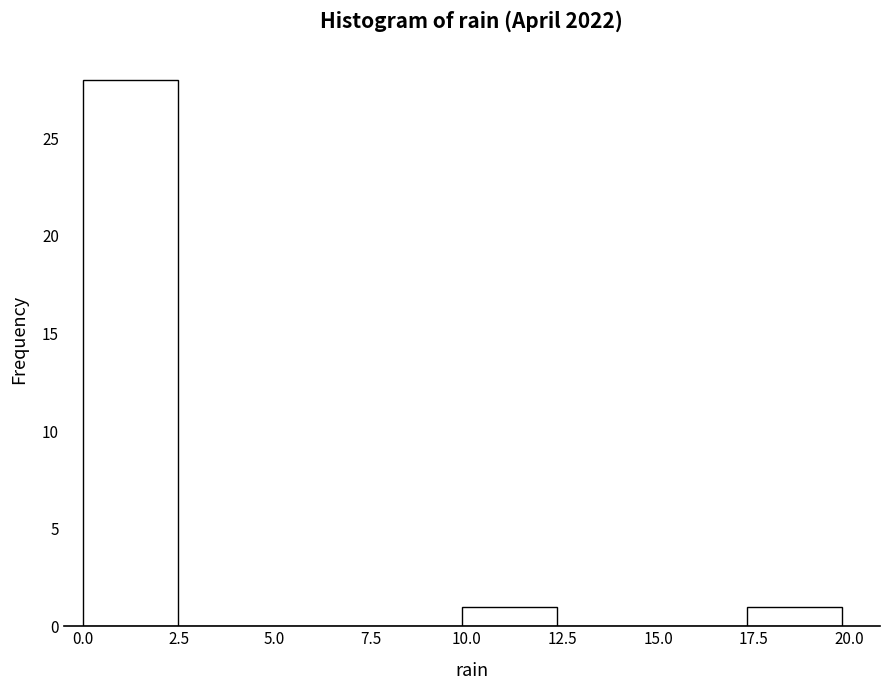

Reading left to right, list every bar in this chart as the range it spans on the x-axis followed by its height. Neither the bar edges nor the heights are printed on the chart, so give them approximately, as read against the axes.

0.0 to 2.5: 28
2.5 to 5.0: 0
5.0 to 7.5: 0
7.5 to 10.0: 0
10.0 to 12.5: 1
12.5 to 15.0: 0
15.0 to 17.5: 0
17.5 to 20.0: 1